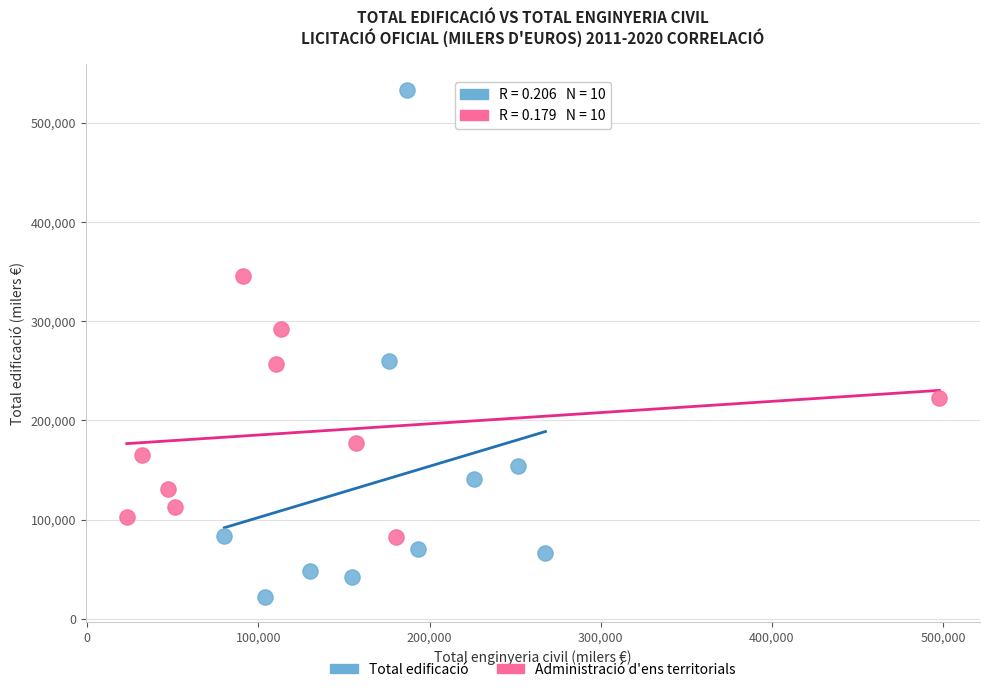

Which series contains the highest Y value?

Total edificació